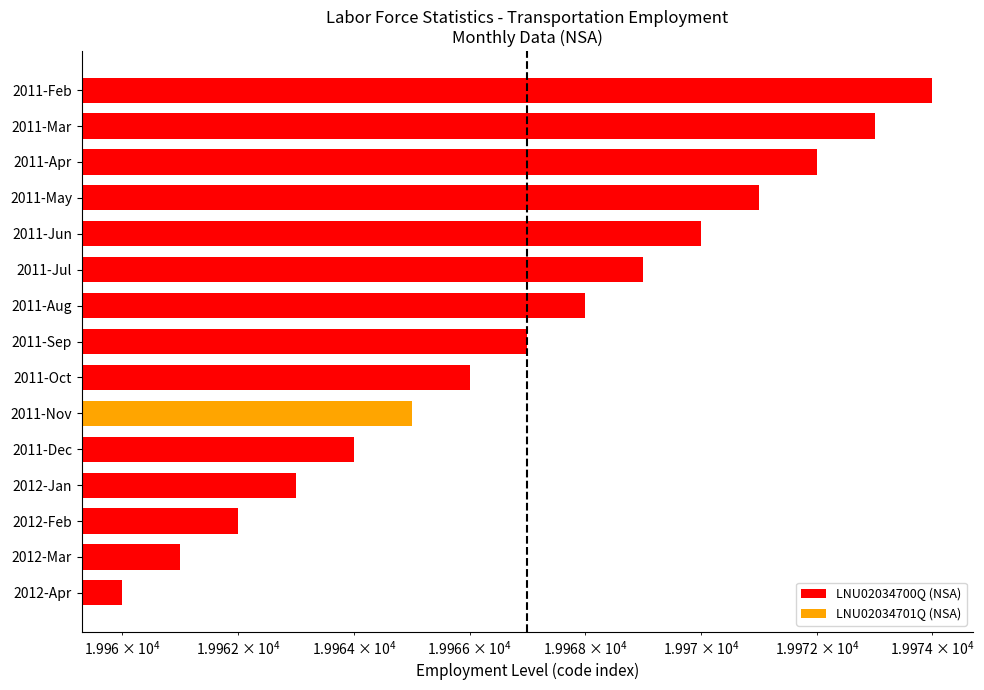

Is it true that the value at 2011-Mar is 19973?

True